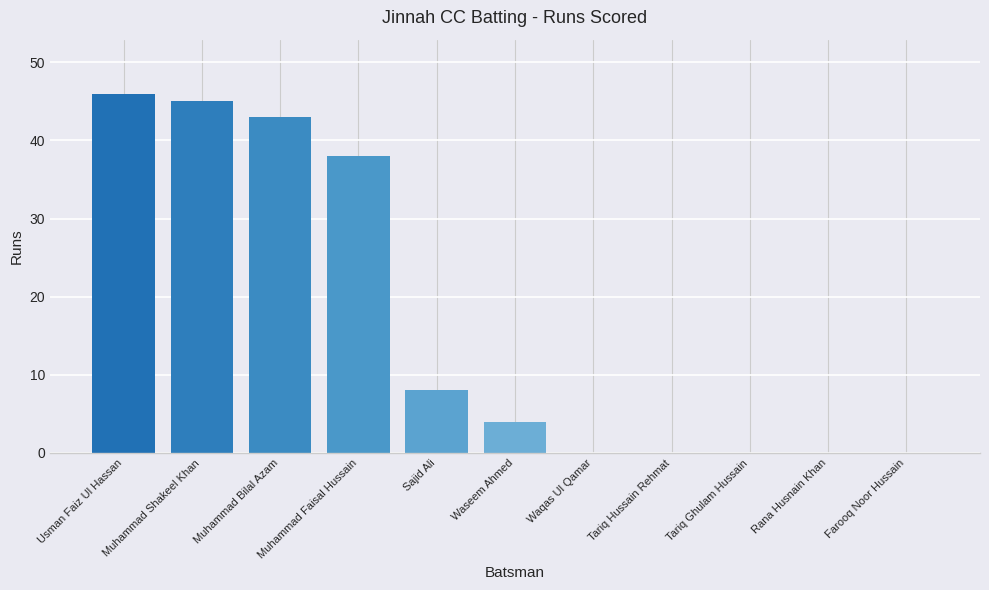

What is the change in value from Muhammad Faisal Hussain to Tariq Hussain Rehmat?

-38